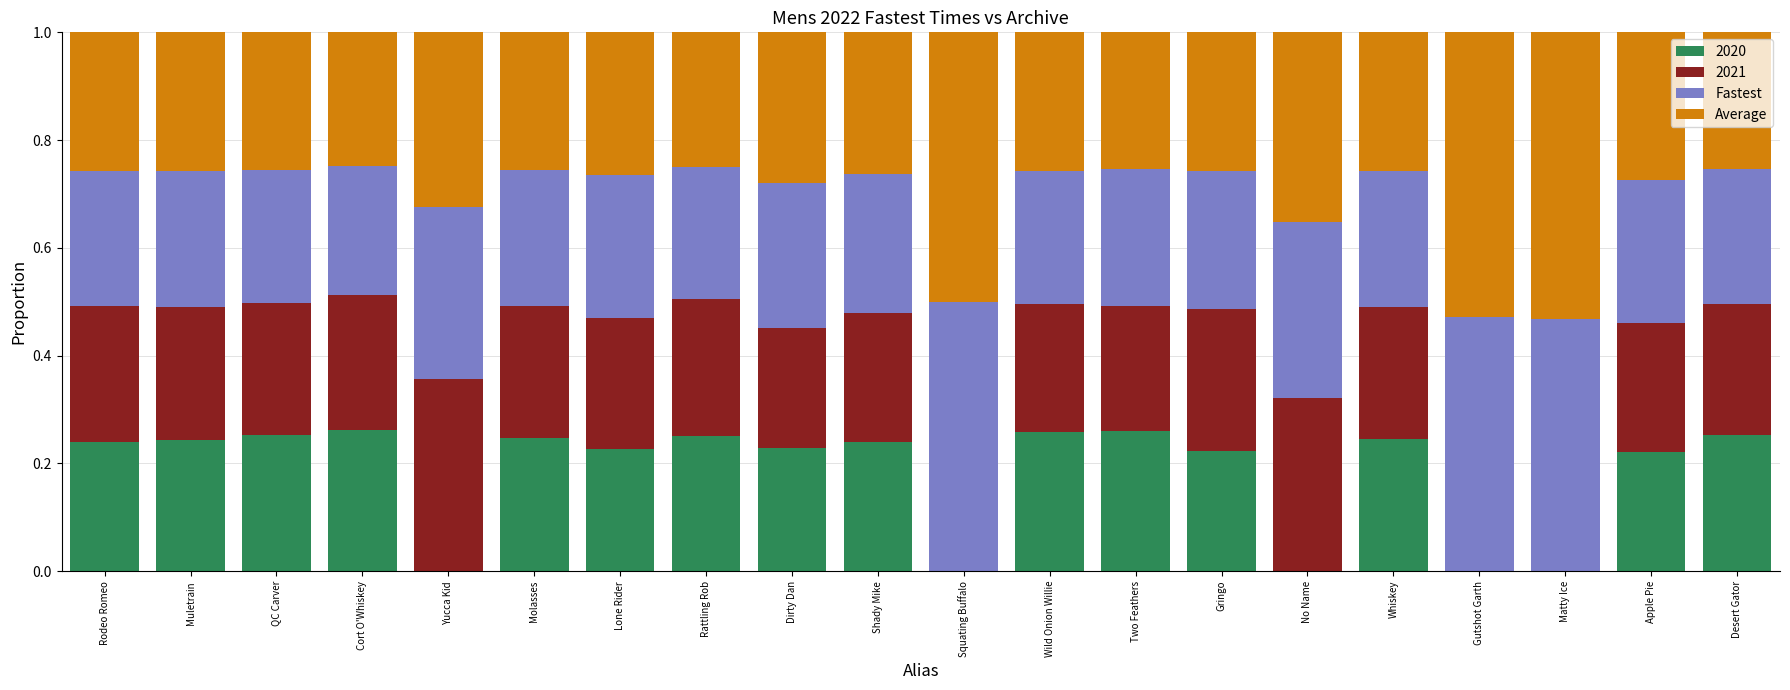

Is it true that 2020 equals 0.3 at Lone Rider?

False